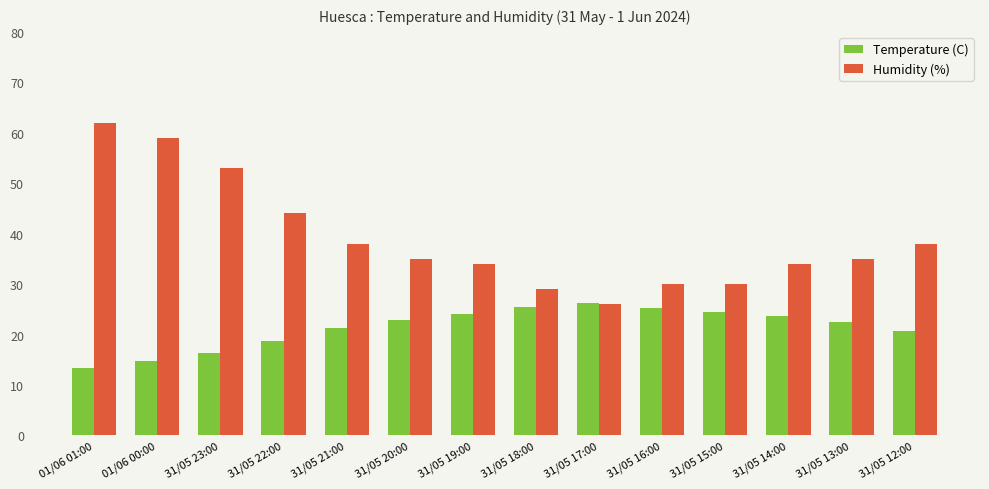

Rank the series at 31/05 19:00 from highest to lowest value.

Humidity (%), Temperature (C)